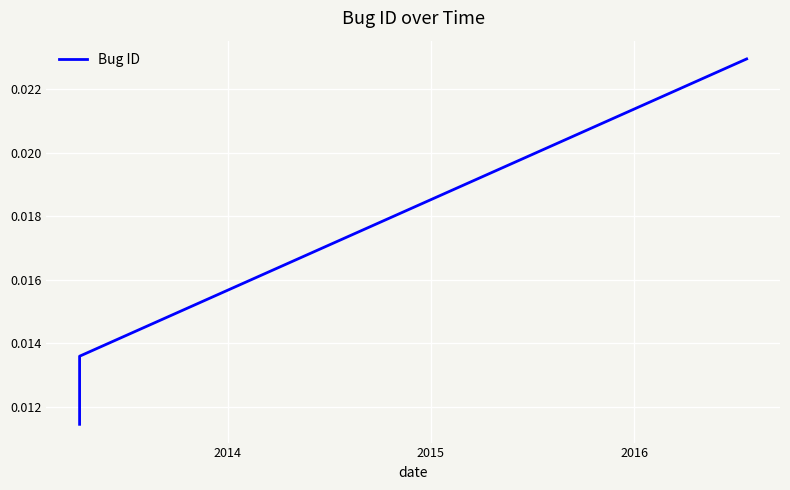

How many values are between 0 and 1?

3